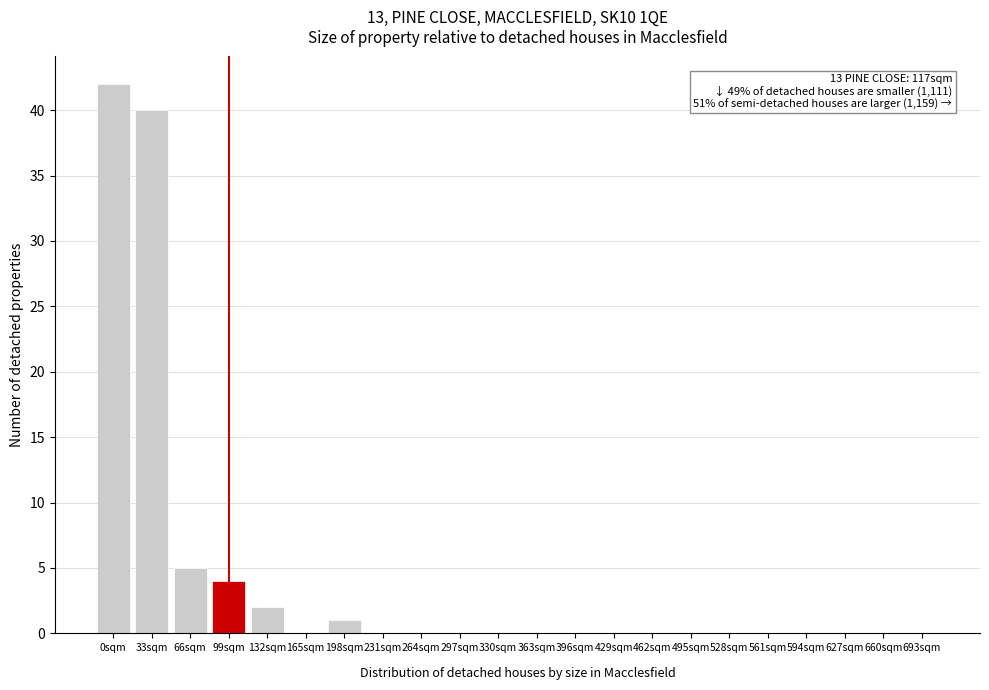

Reading left to right, what are all the values shown in this chart?

0sqm=42	33sqm=40	66sqm=5	99sqm=4	132sqm=2	165sqm=0	198sqm=1	231sqm=0	264sqm=0	297sqm=0	330sqm=0	363sqm=0	396sqm=0	429sqm=0	462sqm=0	495sqm=0	528sqm=0	561sqm=0	594sqm=0	627sqm=0	660sqm=0	693sqm=0